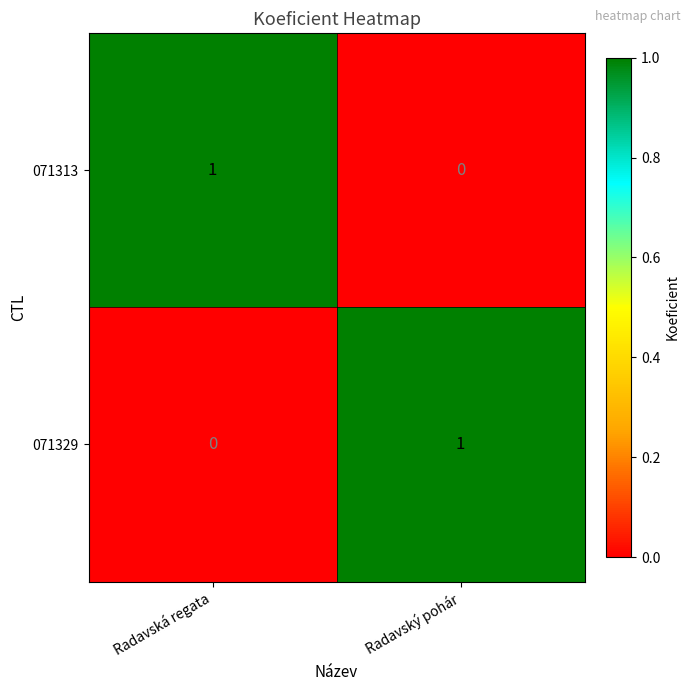

The 071313 series shows 1 at Radavská regata. True or false?

True